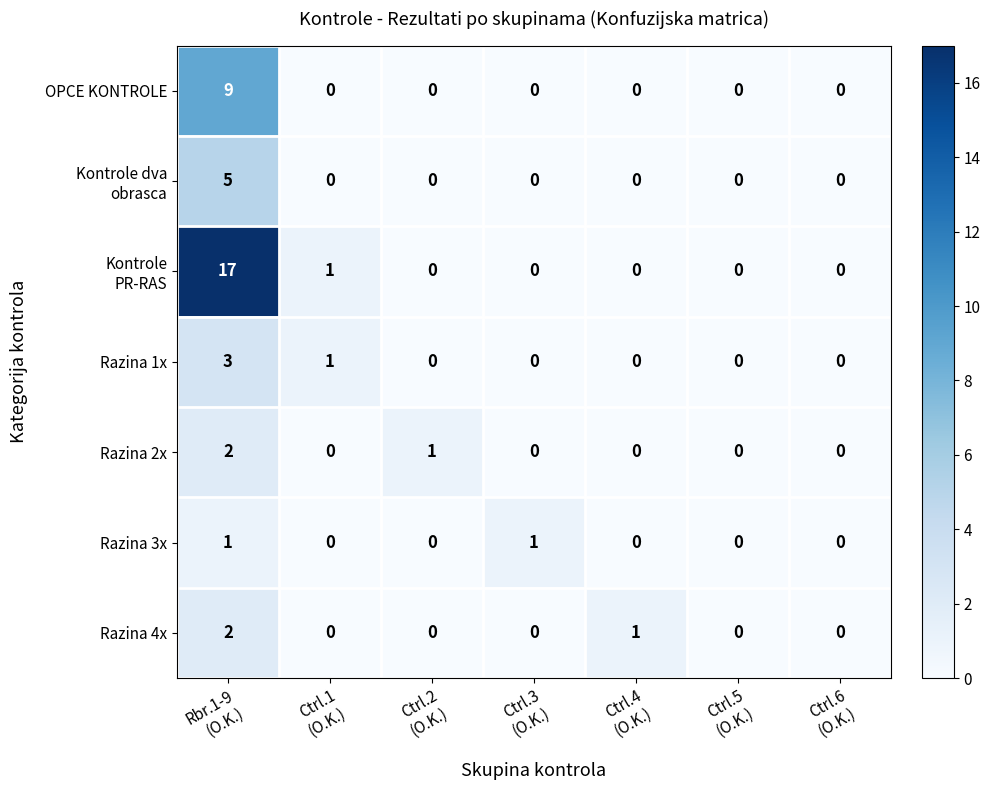

Which label corresponds to the largest value in the chart?

Rbr.1-9
(O.K.)